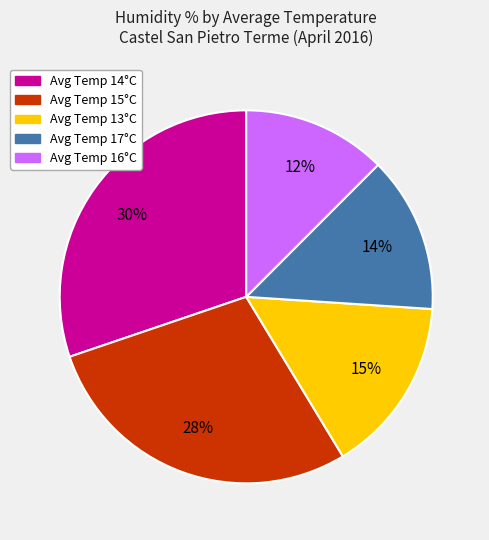

To the nearest percent, what is the average slice percentage?

20%